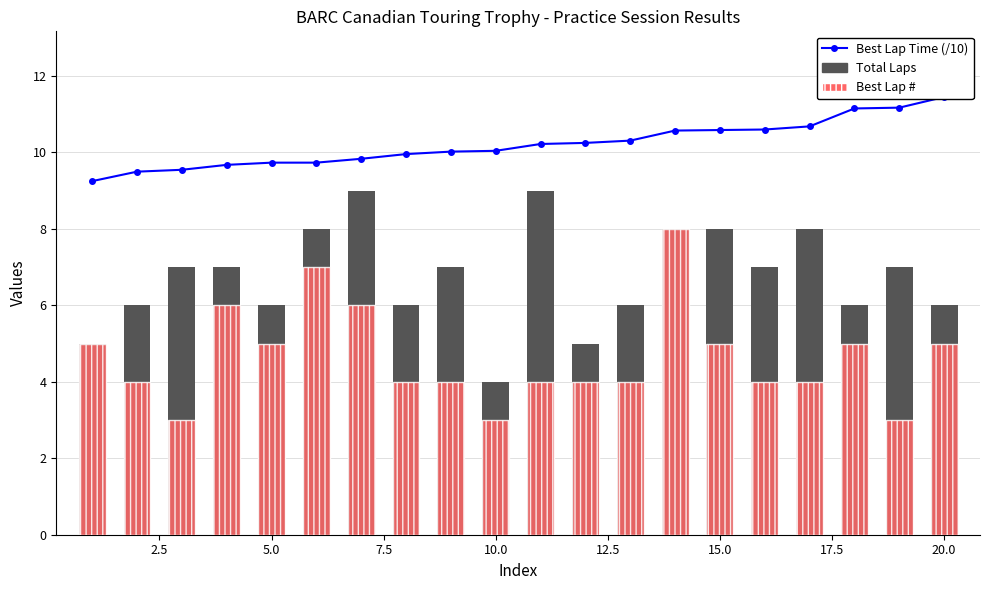

List the series in order of their peak value, highest first.

Best Lap Time (/10), Total Laps, Best Lap #